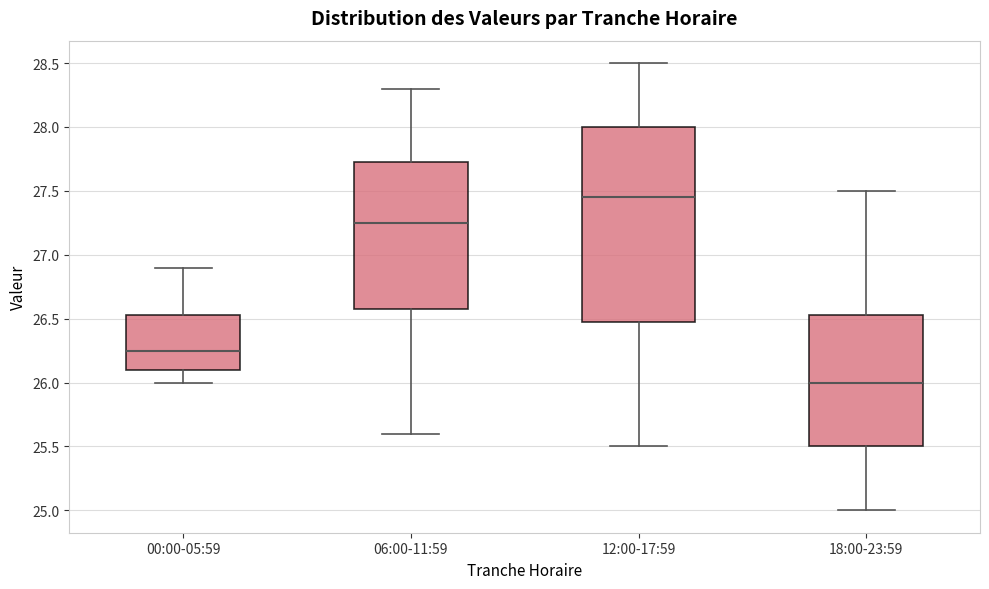

Reading left to right, read every box against the y-axis: the position of its median line, the range the box covers, and the ends of its whiskers. The values are not printed on the chart, so give them approximately, as read against the axis.

00:00-05:59: median 26.25, box 26.10 to 26.55, whiskers 26.00 to 26.90
06:00-11:59: median 27.25, box 26.60 to 27.75, whiskers 25.60 to 28.30
12:00-17:59: median 27.45, box 26.50 to 28.00, whiskers 25.50 to 28.50
18:00-23:59: median 26.00, box 25.50 to 26.55, whiskers 25.00 to 27.50